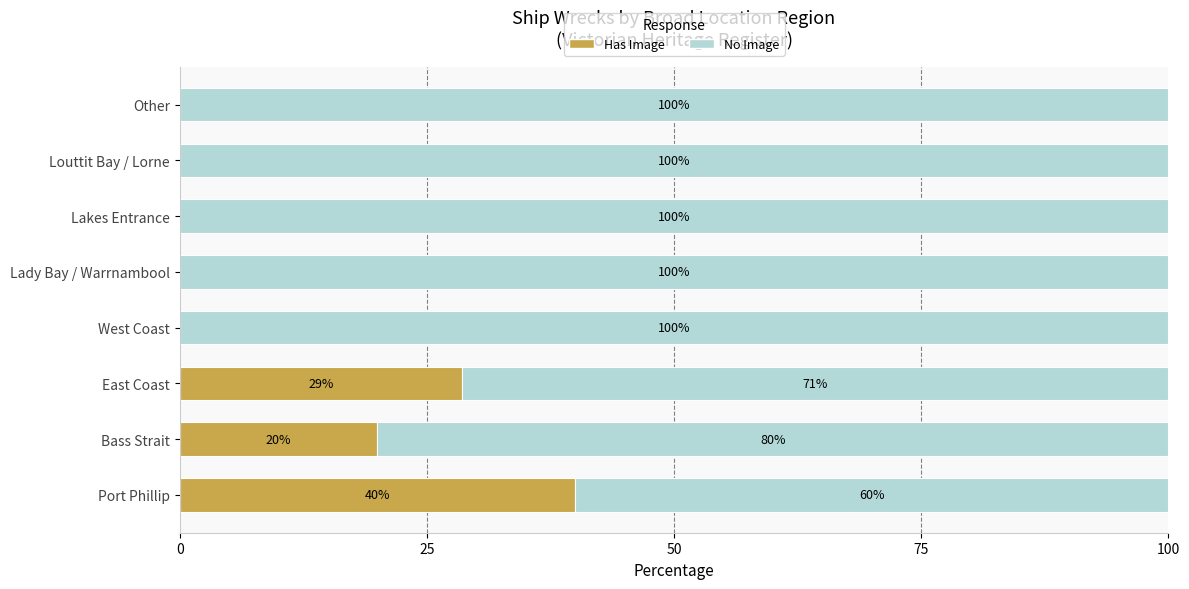

What is the total value across all series at Bass Strait?

100.0